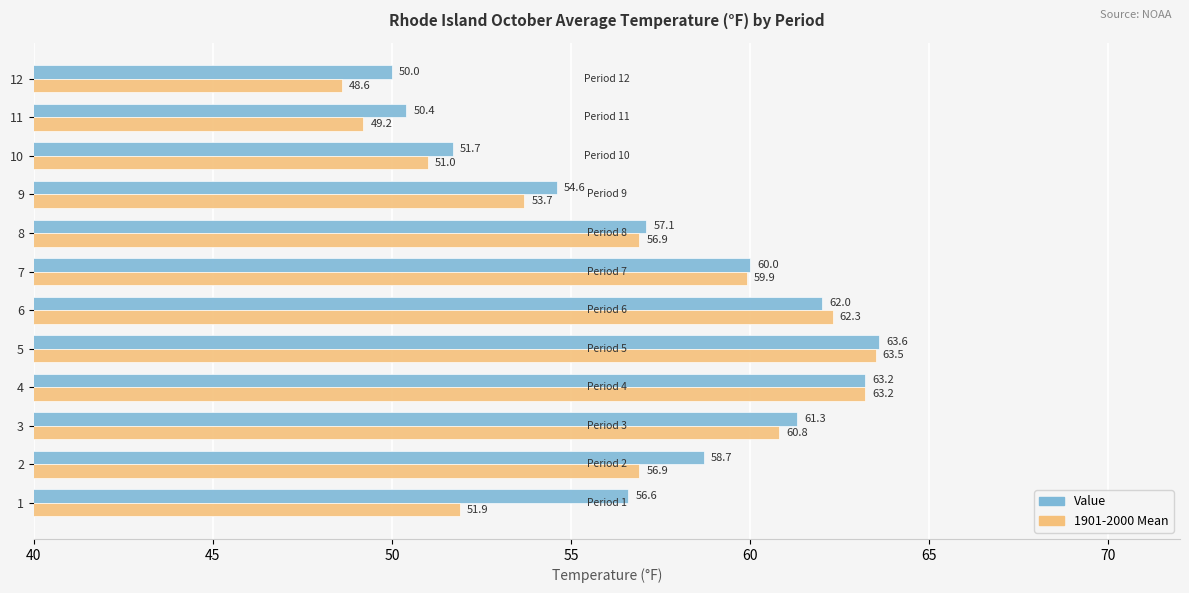

What is the difference between the maximum and second lowest values in the 1901-2000 Mean series?

14.3